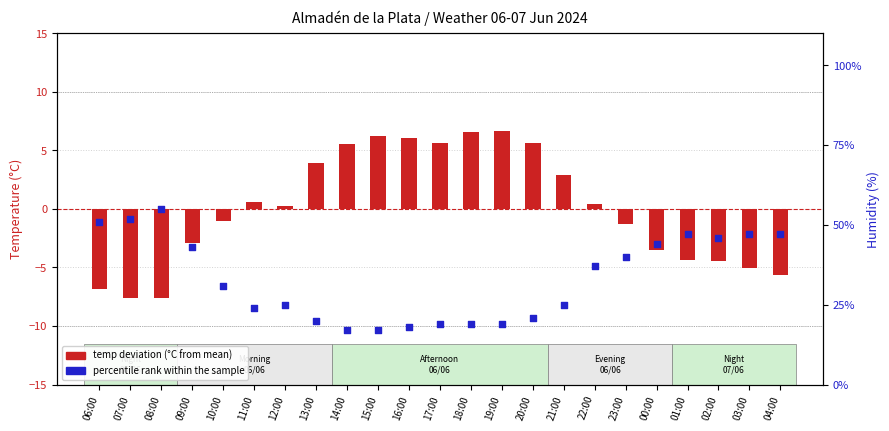

What is the total value across all series at 06:00?

44.1